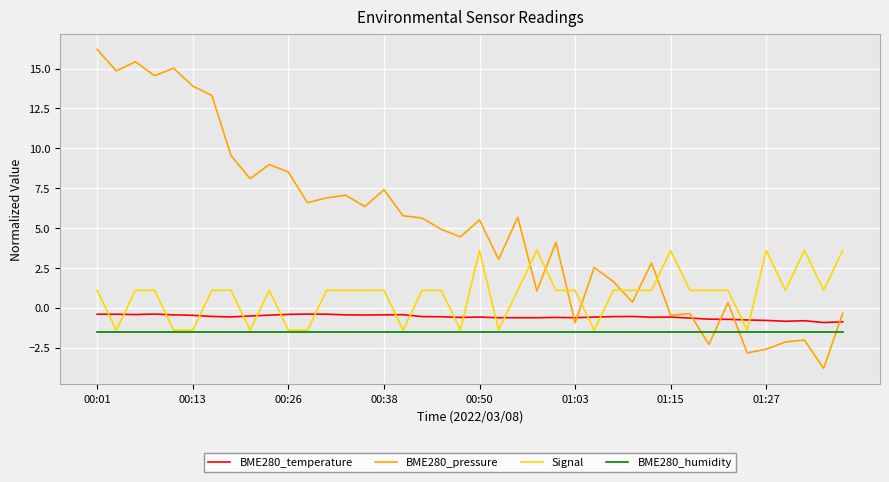

True or false: BME280_pressure and BME280_temperature intersect in this chart.

True